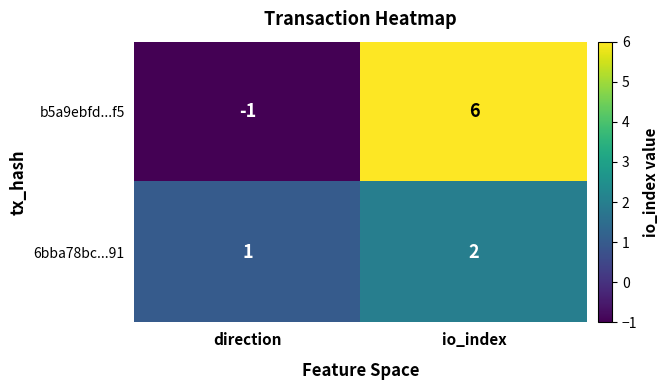

The value of 6bba78bc...91 at direction is 1. True or false?

True